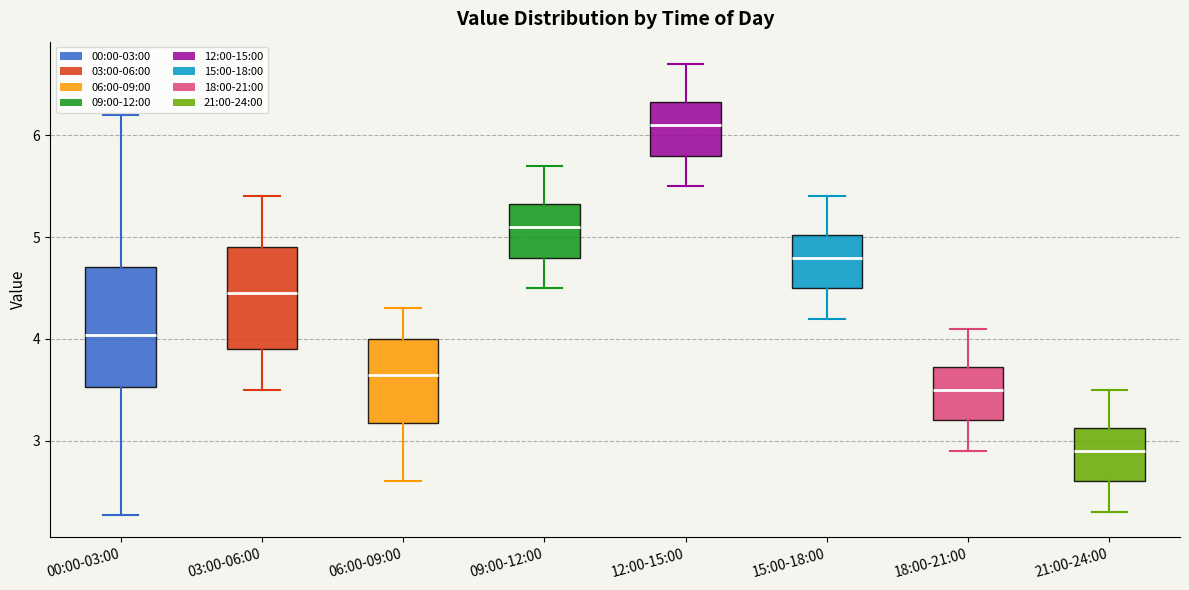

Comparing the boxes themselves (not the whiskers), which one is the tallest?

00:00-03:00